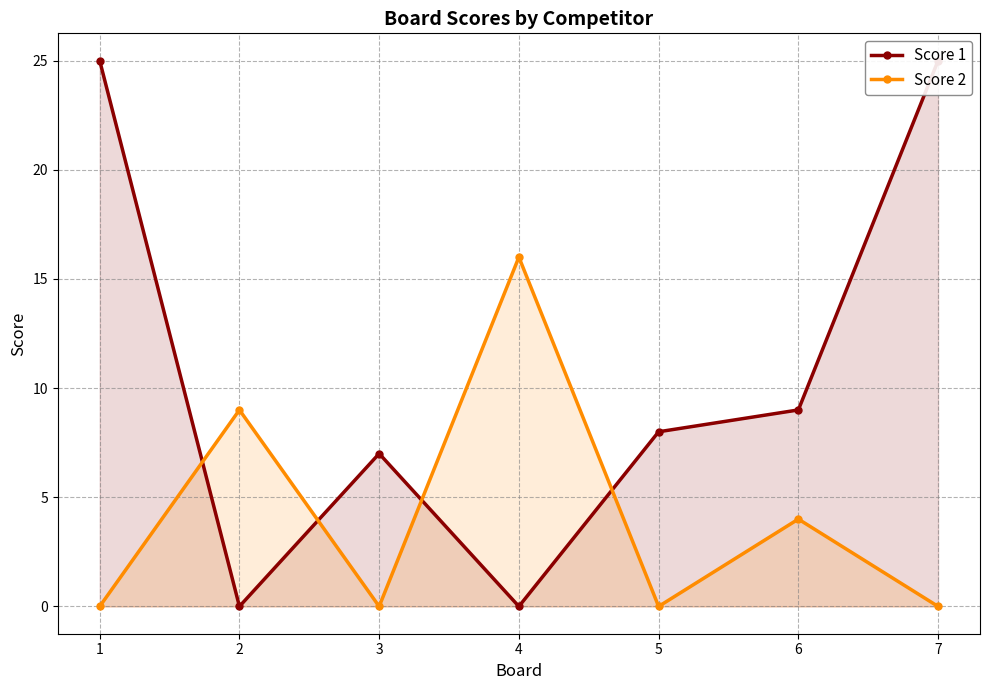

Reading left to right, transcribe all the data shown in this chart.

Score 1: 1=25	2=0	3=7	4=0	5=8	6=9	7=25
Score 2: 1=0	2=9	3=0	4=16	5=0	6=4	7=0